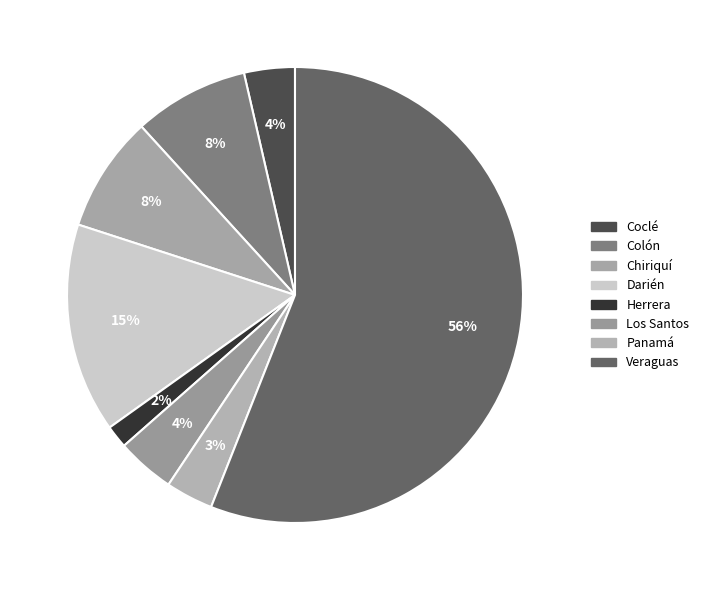

Does Darién account for over 50% of the chart?

No